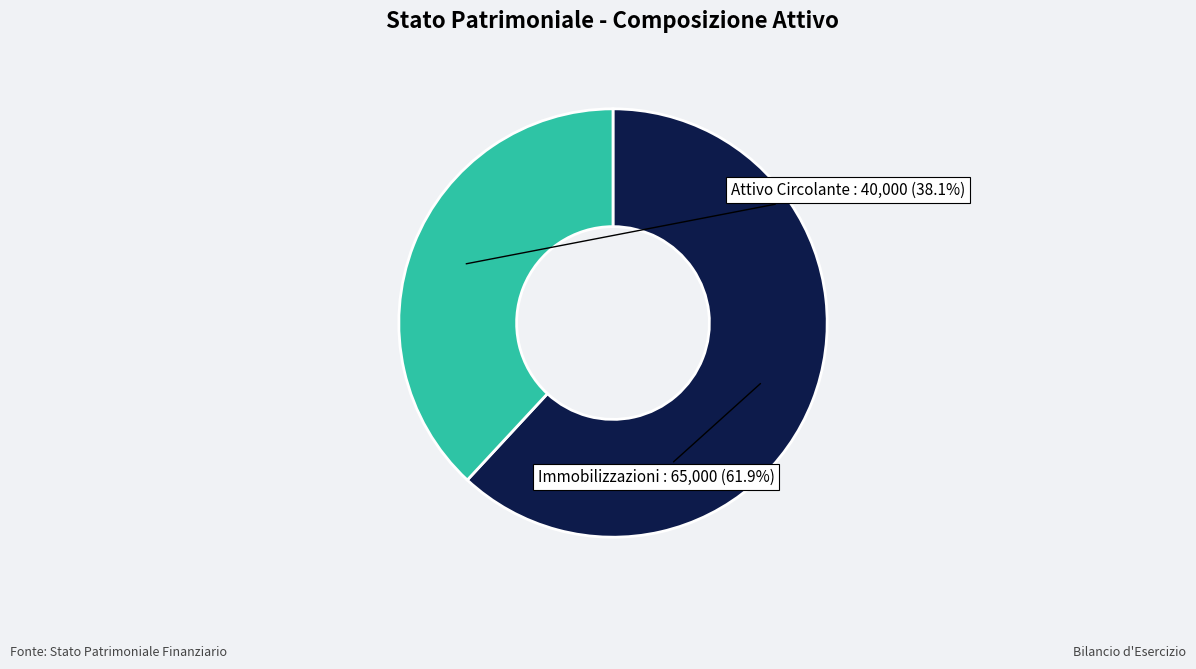

Do Immobilizzazioni and Attivo Circolante together represent more than half of the pie?

Yes